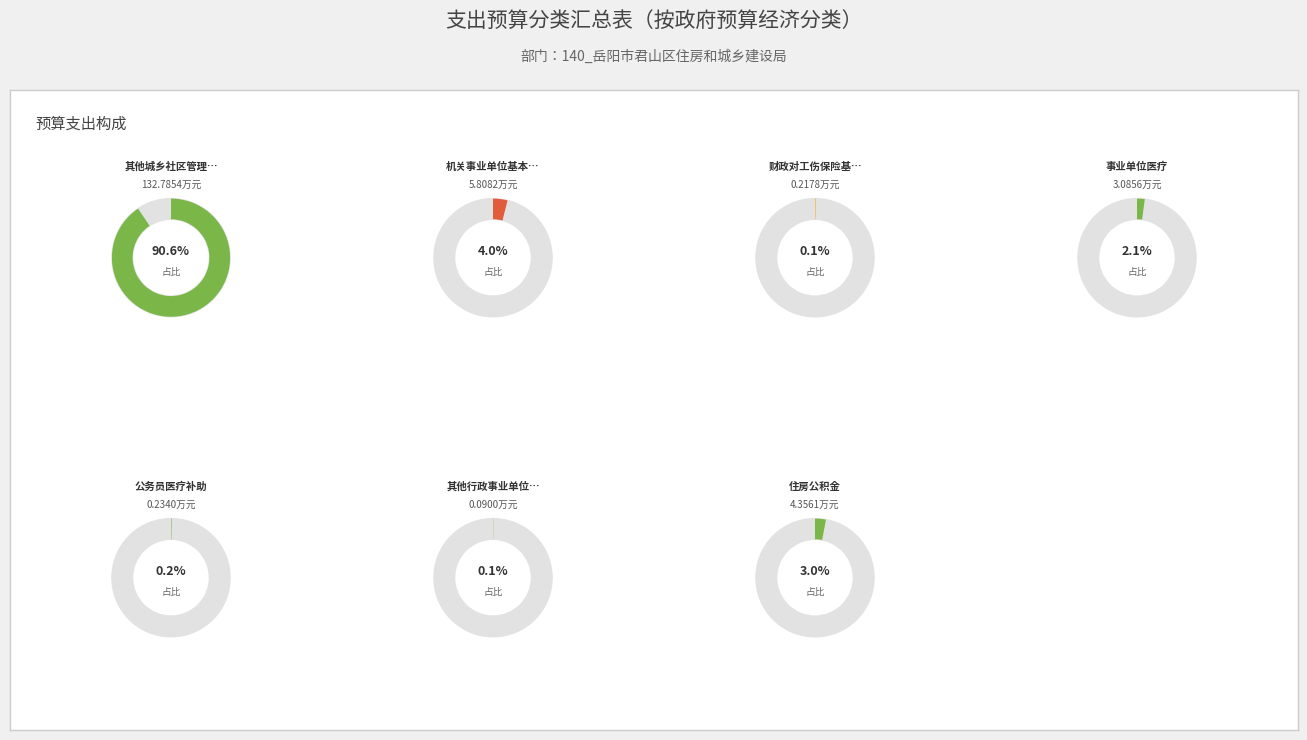

Is it true that 其他城乡社区管理事务支出 is 91% of the pie?

True